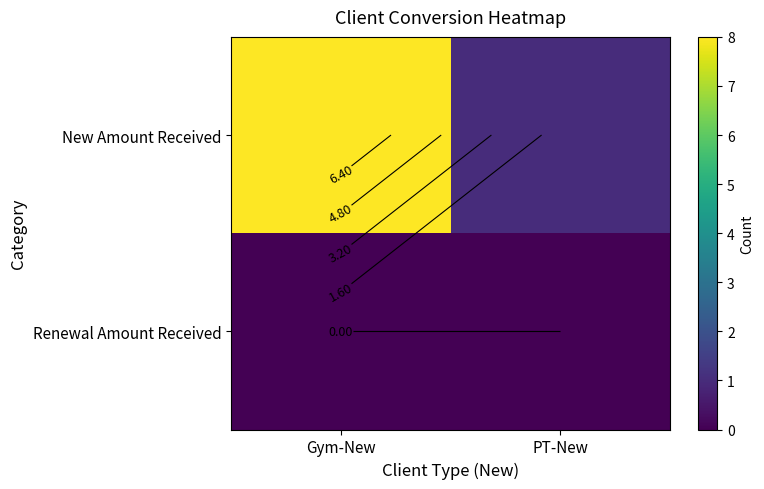

What is the difference between the maximum and minimum values in the New Amount Received series?

7